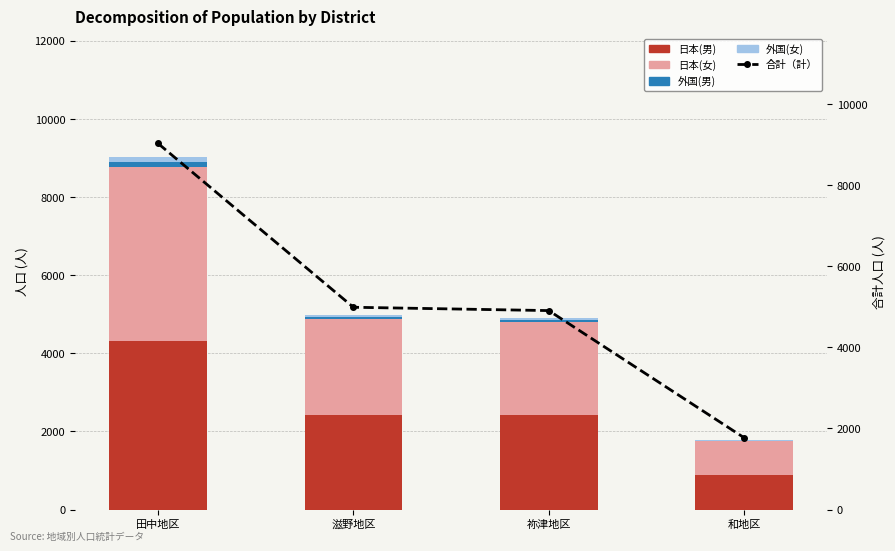

How many groups of bars are there?

4